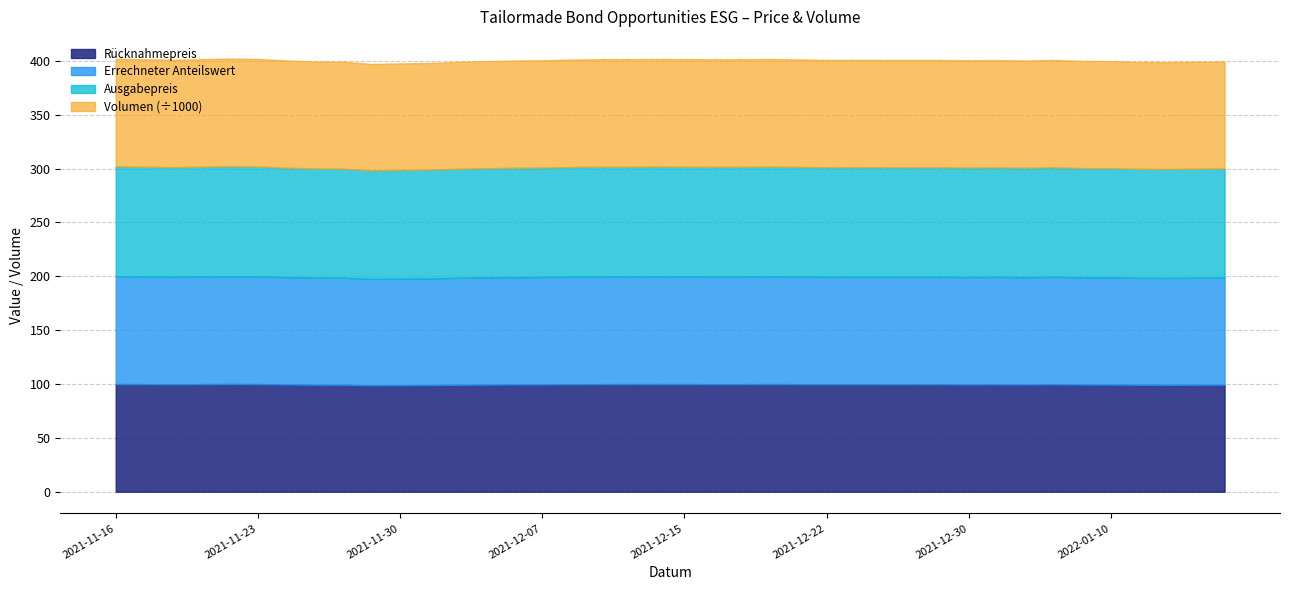

Which series has the largest range (max minus min)?

Volumen